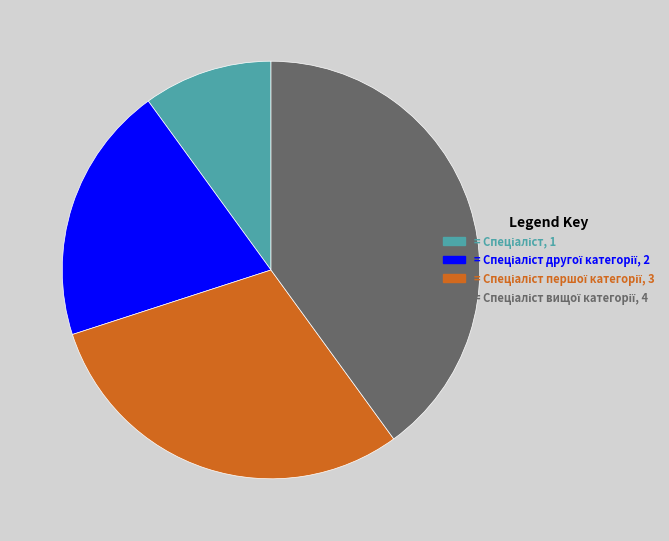

Is there any slice that represents more than half of the pie?

No